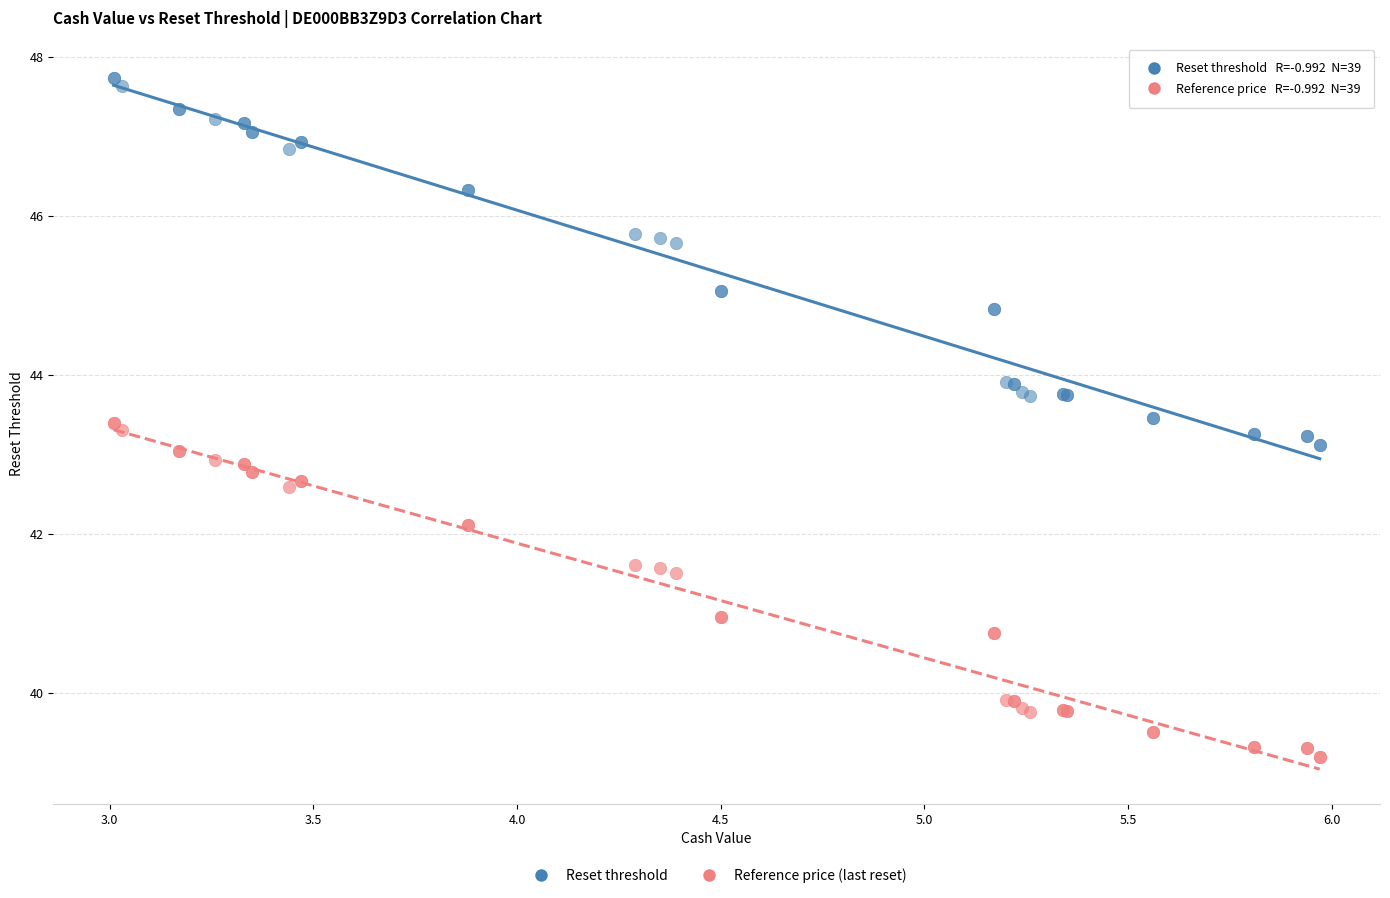

What are all the series names shown in the legend?

Reset threshold, Reference price (last reset)